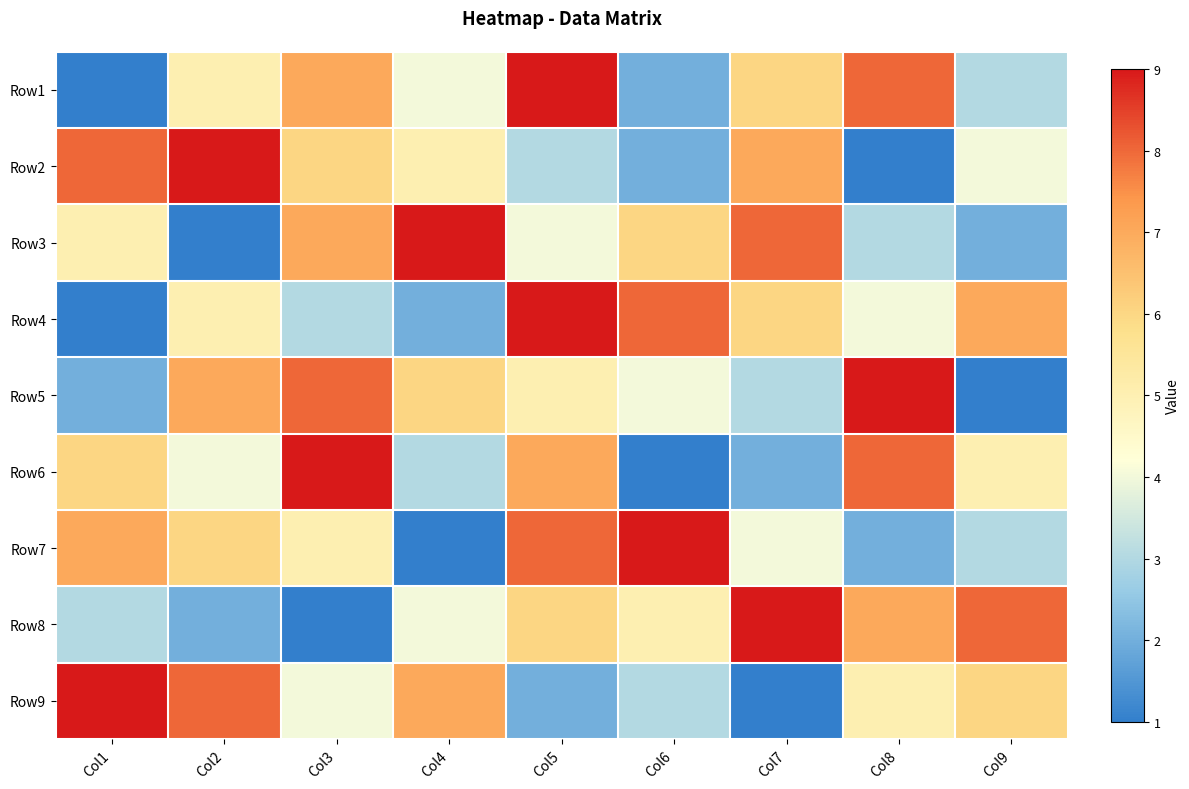

Reading left to right, transcribe all the data shown in this chart.

Row1: Col1=1	Col2=5	Col3=7	Col4=4	Col5=9	Col6=2	Col7=6	Col8=8	Col9=3
Row2: Col1=8	Col2=9	Col3=6	Col4=5	Col5=3	Col6=2	Col7=7	Col8=1	Col9=4
Row3: Col1=5	Col2=1	Col3=7	Col4=9	Col5=4	Col6=6	Col7=8	Col8=3	Col9=2
Row4: Col1=1	Col2=5	Col3=3	Col4=2	Col5=9	Col6=8	Col7=6	Col8=4	Col9=7
Row5: Col1=2	Col2=7	Col3=8	Col4=6	Col5=5	Col6=4	Col7=3	Col8=9	Col9=1
Row6: Col1=6	Col2=4	Col3=9	Col4=3	Col5=7	Col6=1	Col7=2	Col8=8	Col9=5
Row7: Col1=7	Col2=6	Col3=5	Col4=1	Col5=8	Col6=9	Col7=4	Col8=2	Col9=3
Row8: Col1=3	Col2=2	Col3=1	Col4=4	Col5=6	Col6=5	Col7=9	Col8=7	Col9=8
Row9: Col1=9	Col2=8	Col3=4	Col4=7	Col5=2	Col6=3	Col7=1	Col8=5	Col9=6